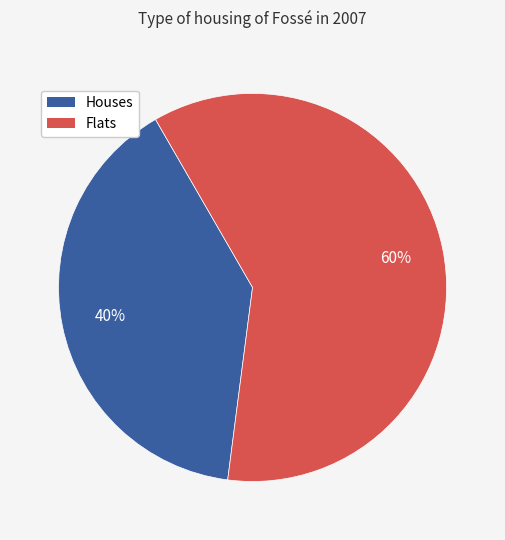

Is there a majority slice in this chart?

Yes